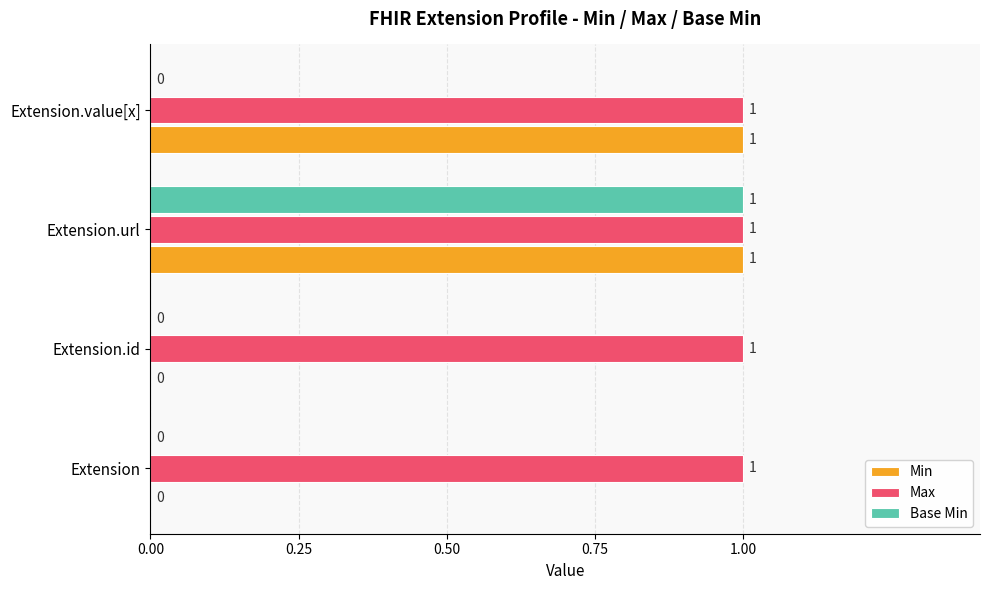

What is the sum of all Max values?

4